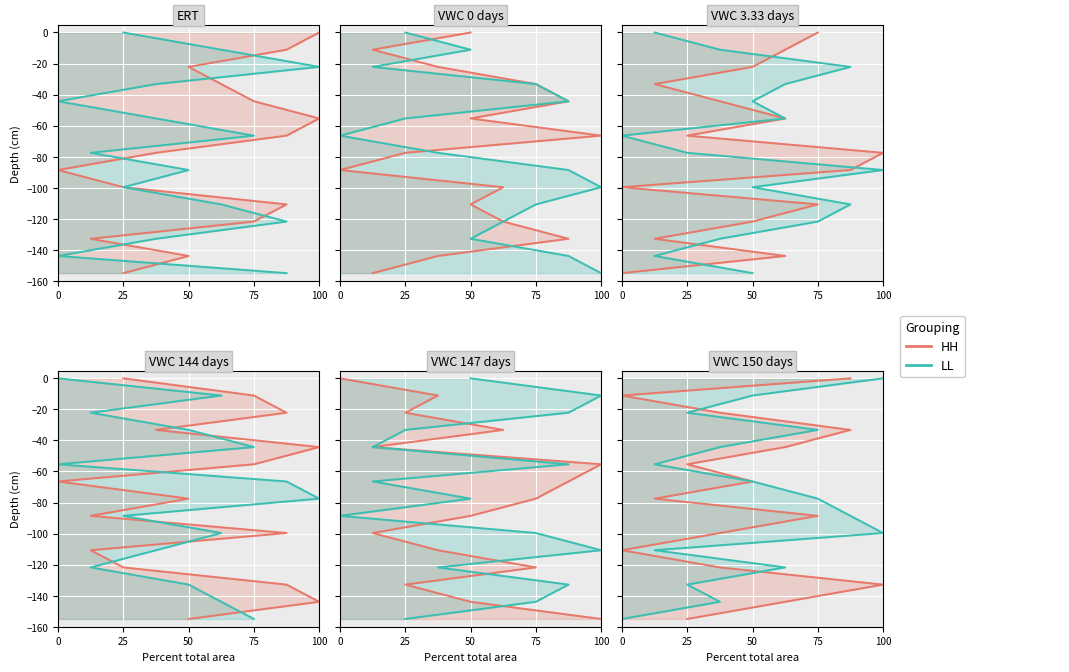

Is it true that LL equals -25.4 at 5?

False